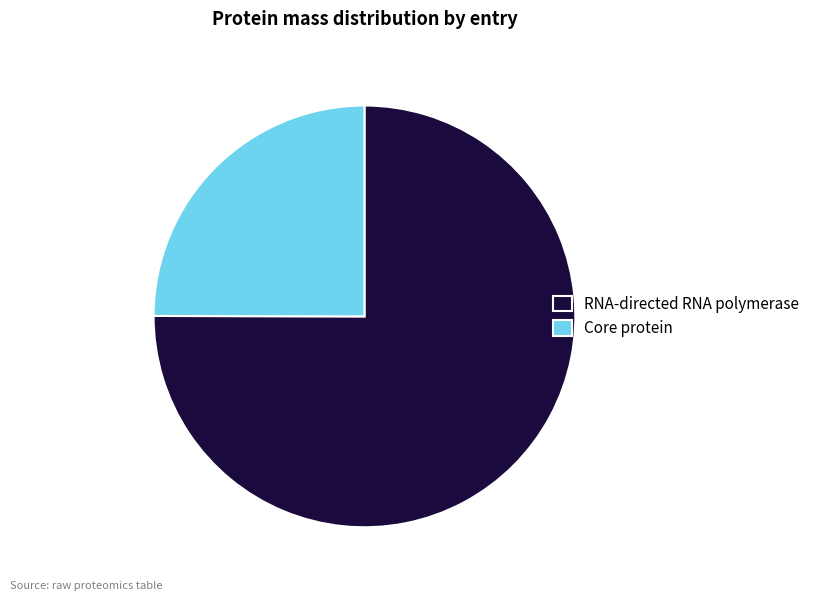

Is the sum of Core protein and RNA-directed RNA polymerase greater than half?

Yes